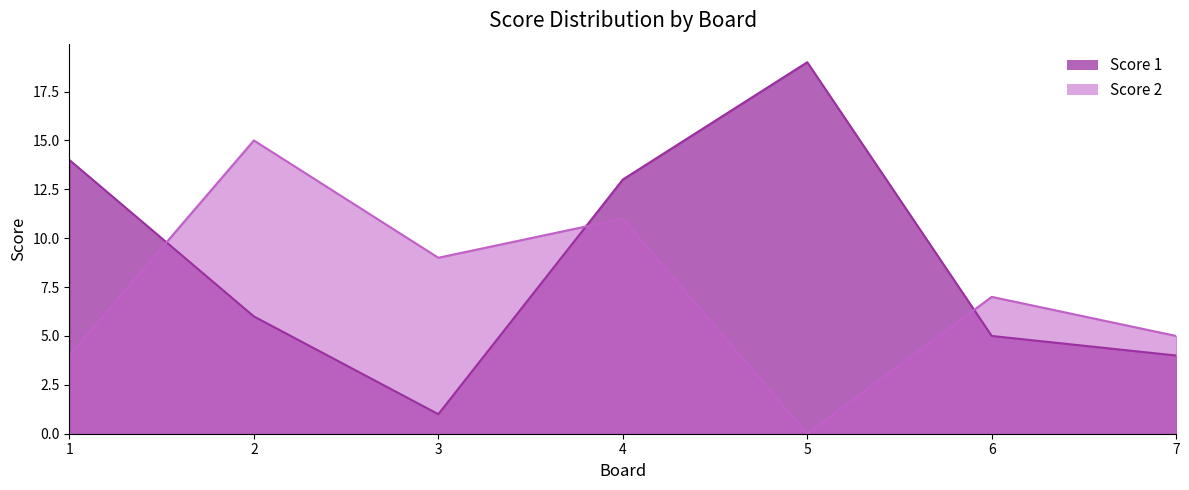

What is the greatest value displayed?

19